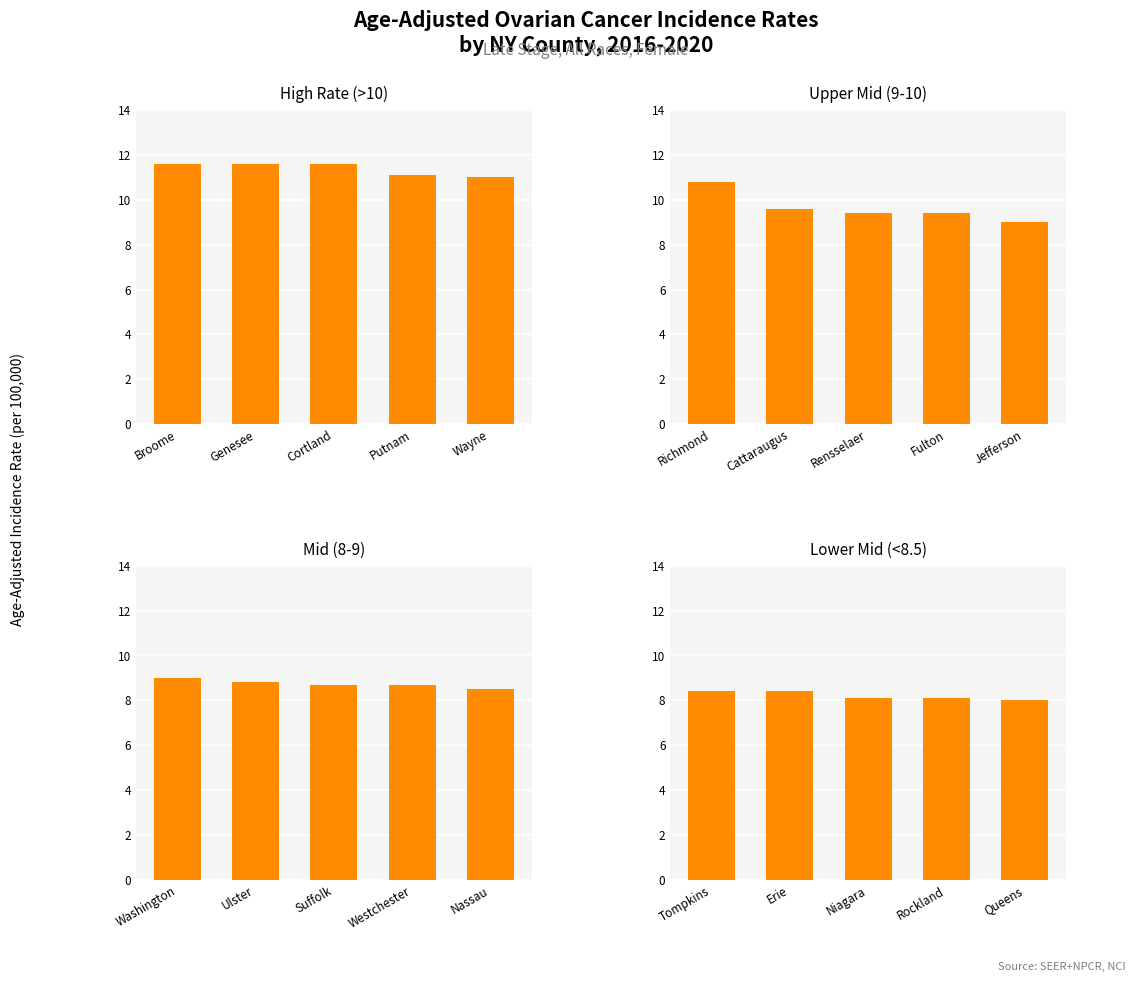

Which has a higher value, Wayne or Genesee?

Genesee